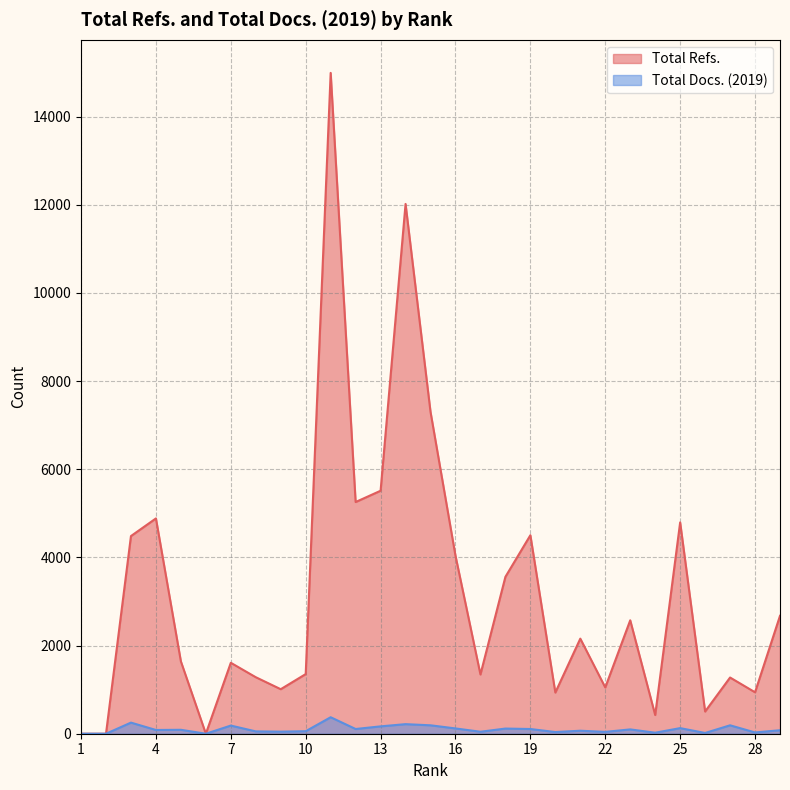

How many categories are shown in the chart?

29